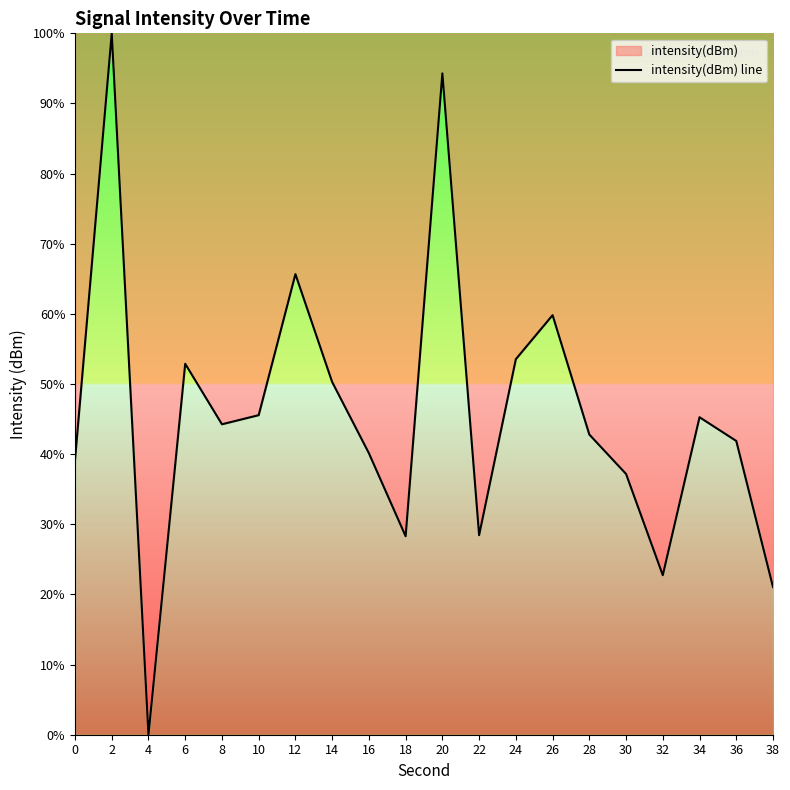

Reading left to right, what are all the values shown in this chart?

0=39.2	2=100.0	4=0.0	6=52.9	8=44.3	10=45.6	12=65.7	14=50.3	16=40.1	18=28.3	20=94.3	22=28.5	24=53.5	26=59.8	28=42.8	30=37.2	32=22.7	34=45.3	36=41.9	38=21.1